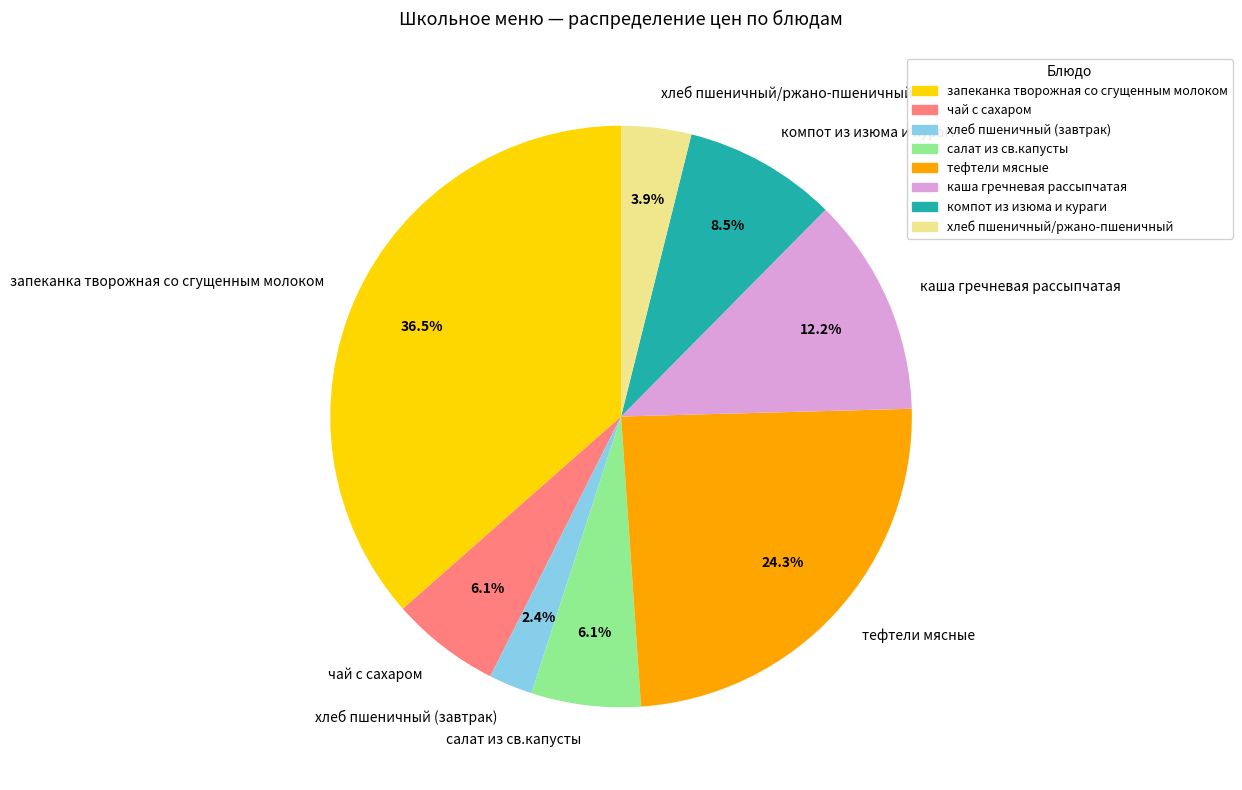

Which slice is the smallest?

хлеб пшеничный (завтрак)